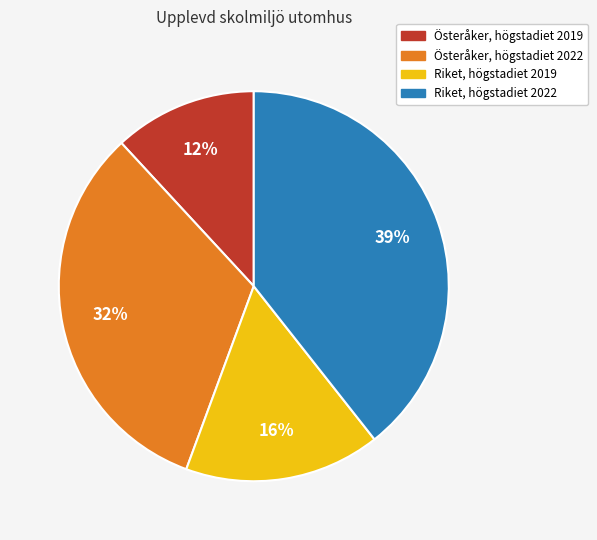

Is Österåker, högstadiet 2022 the majority of the pie?

No